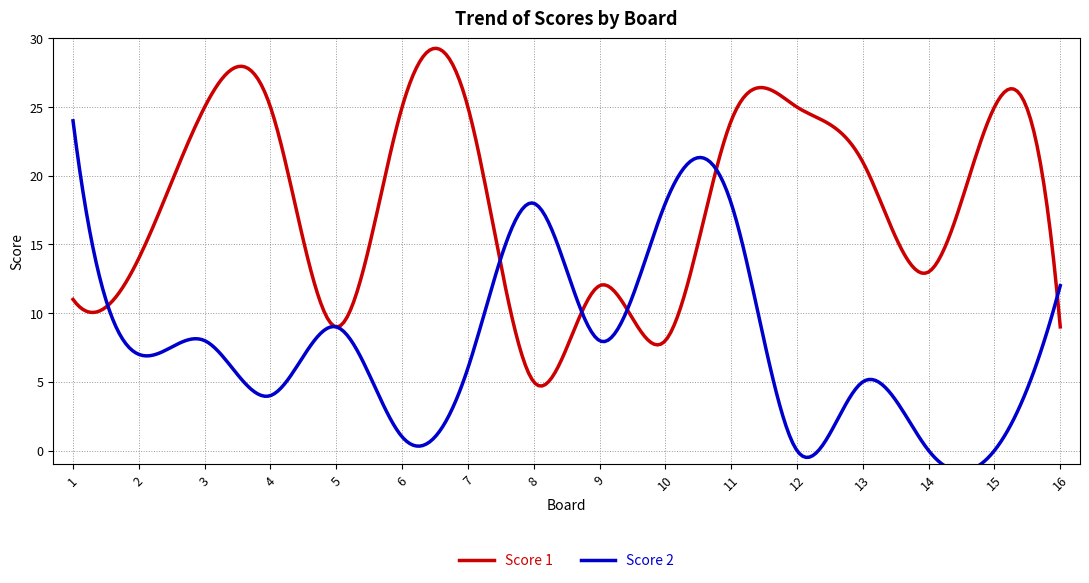

What is the highest value of the Score 1 series?

29.3